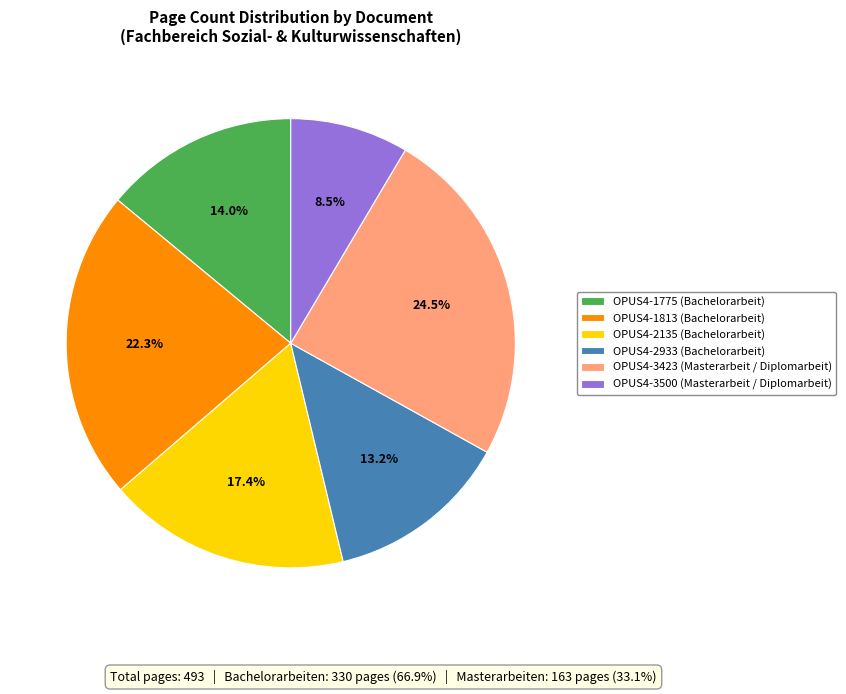

How much of the chart is everything except OPUS4-3423 (Masterarbeit / Diplomarbeit)?

75.5%